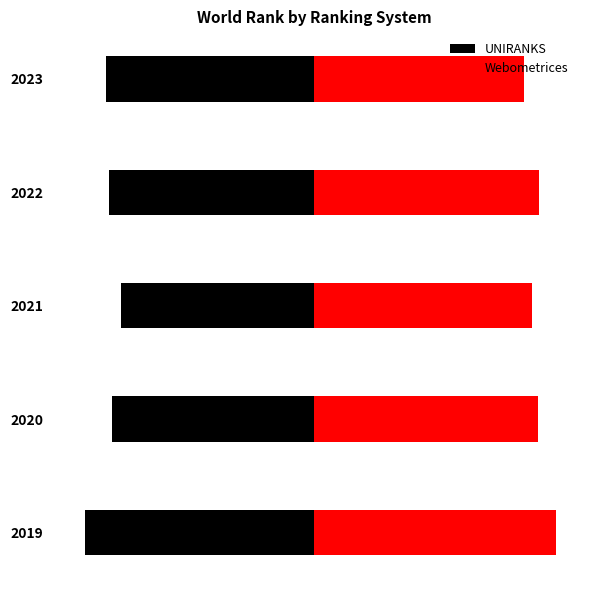

What is the maximum value shown in the chart?

25449